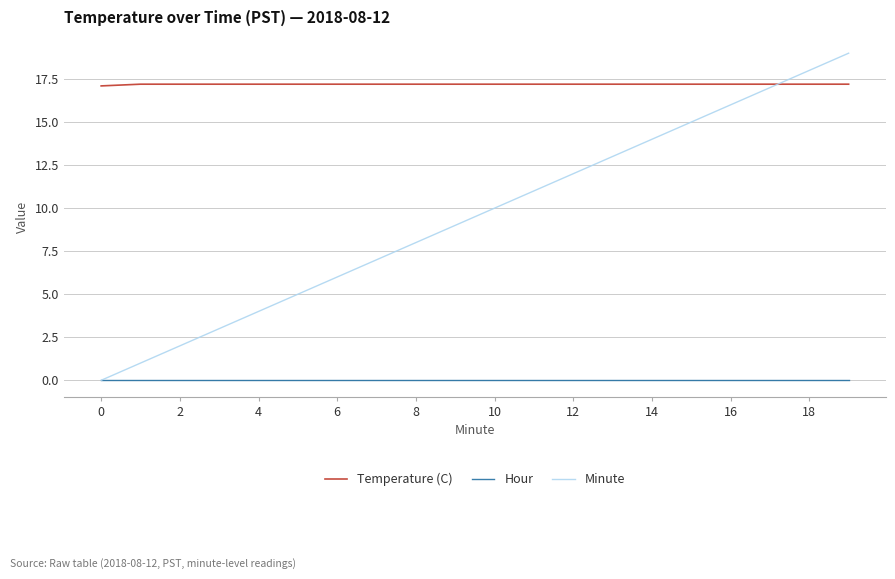

List the series in order of their overall mean, lowest first.

Hour, Minute, Temperature (C)